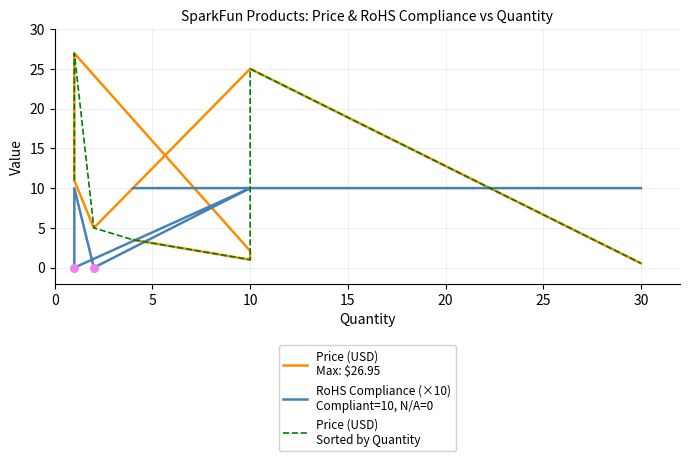

What are all the series names shown in the legend?

Price (USD)
Max: $26.95, RoHS Compliance (×10)
Compliant=10, N/A=0, Price (USD)
Sorted by Quantity